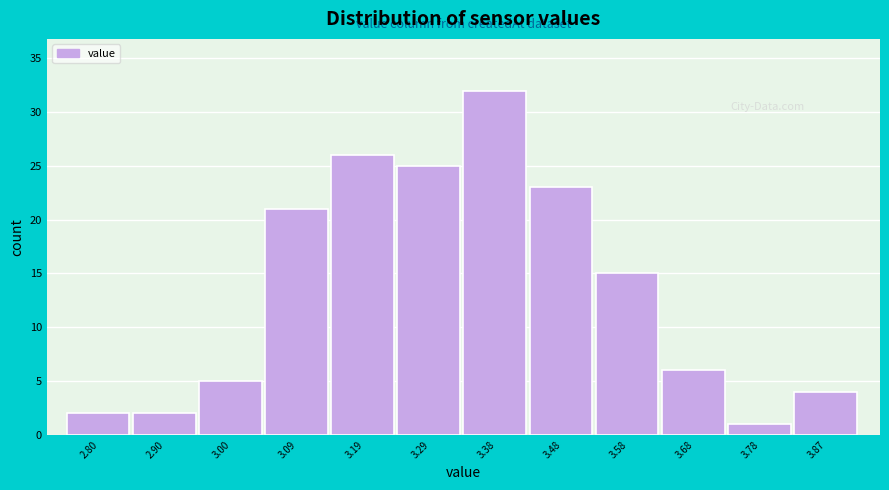

Reading left to right, transcribe all the data shown in this chart.

2	2	5	21	26	25	32	23	15	6	1	4